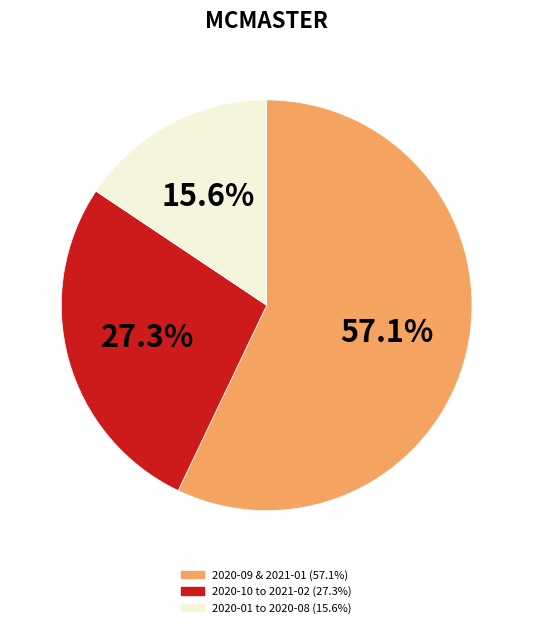

Is there a majority slice in this chart?

Yes